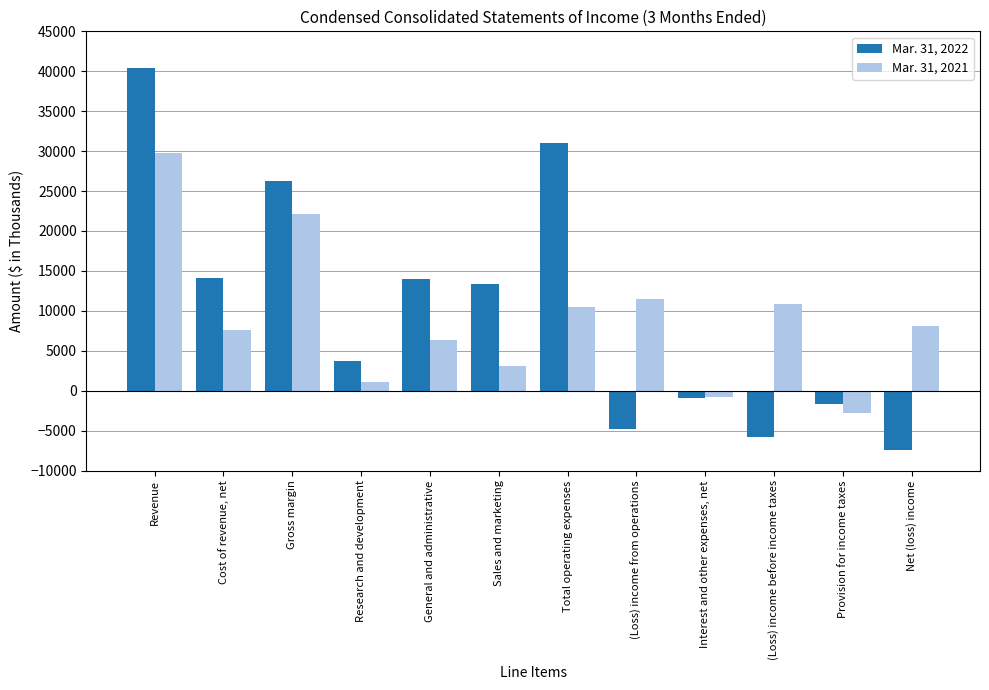

True or false: Mar. 31, 2021 has a value of 2069 at Net (loss) income.

False